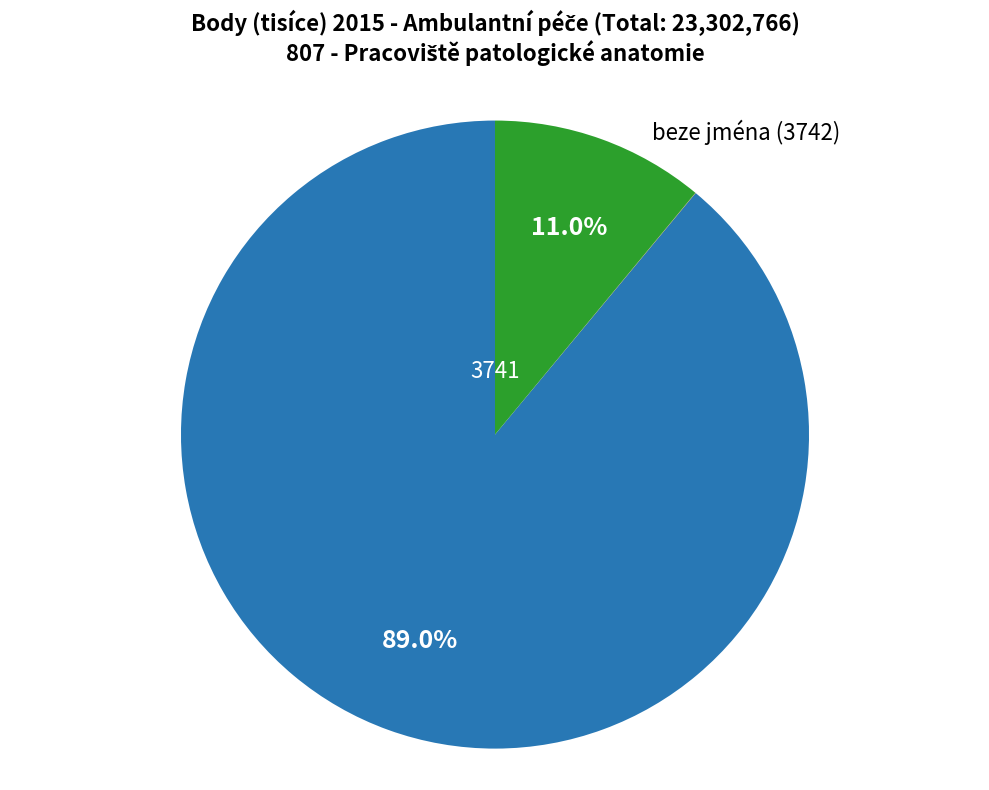

Is there a majority slice in this chart?

Yes